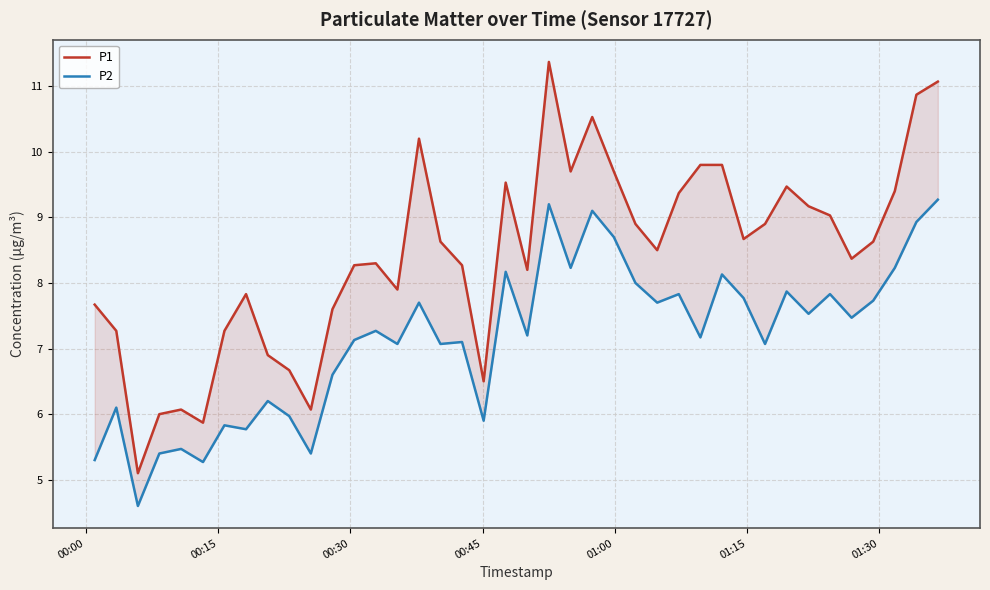

True or false: P1 and P2 cross at least once.

False